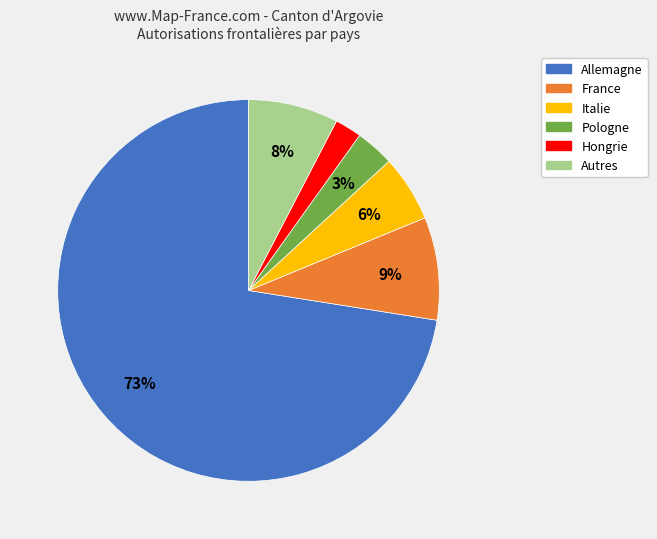

To the nearest percent, what is the average slice percentage?

17%